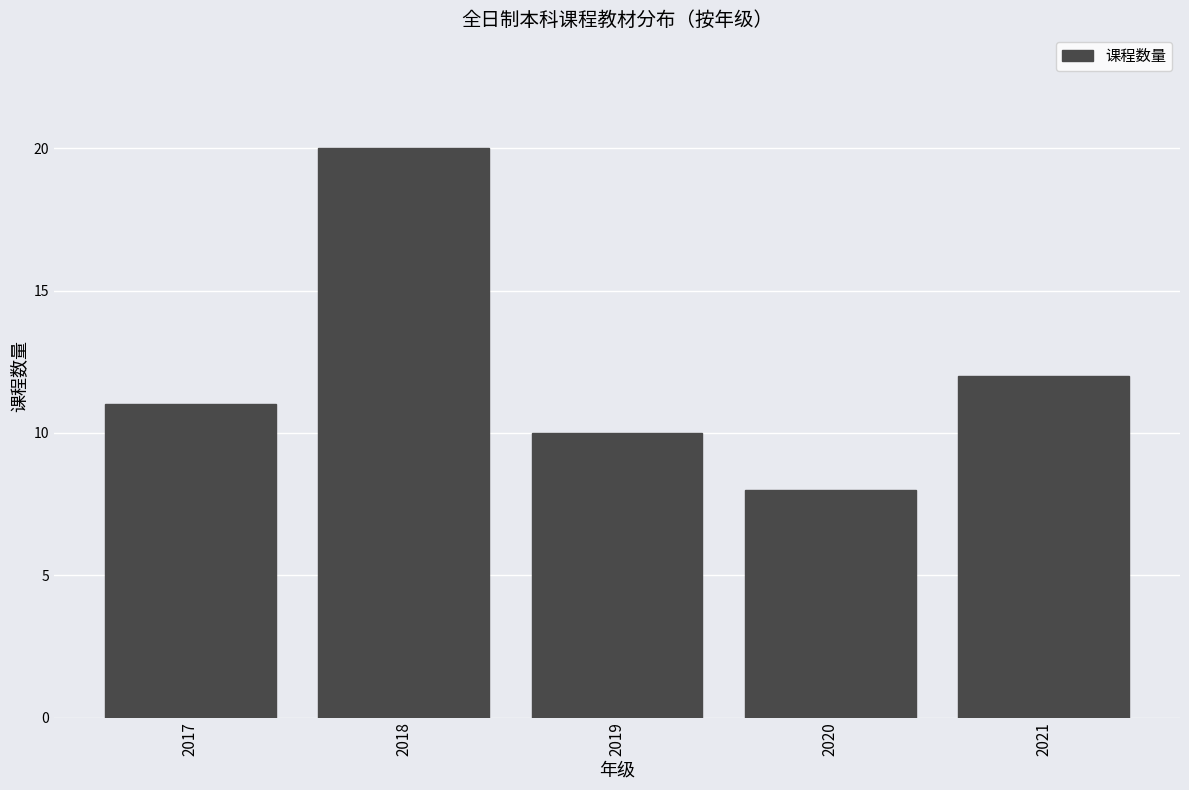

Reading left to right, transcribe all the data shown in this chart.

11	20	10	8	12